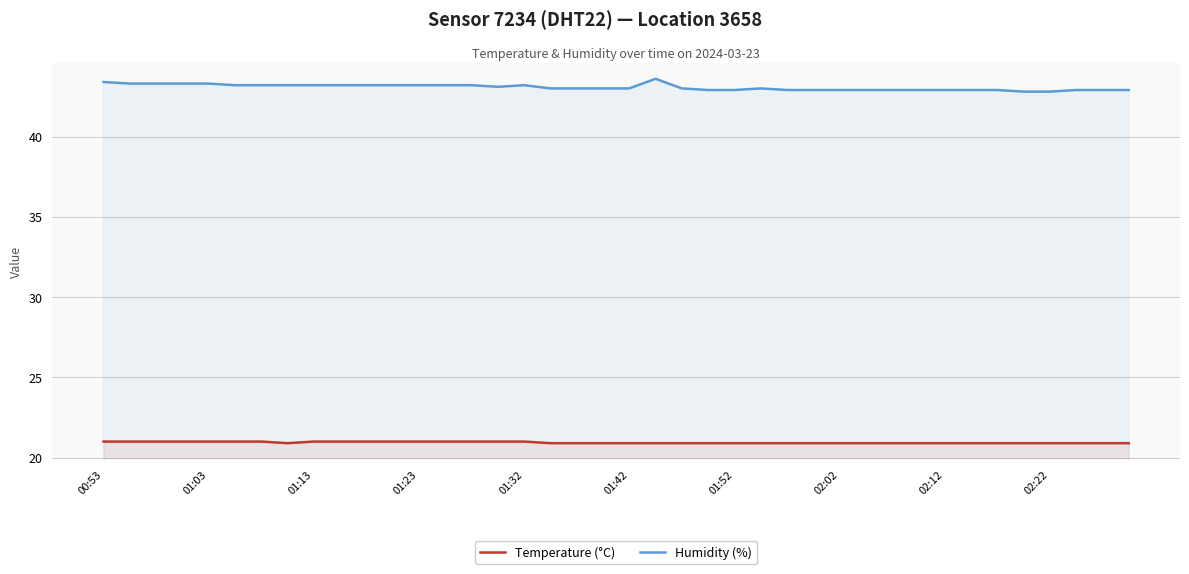

Rank the series by their average value, from highest to lowest.

Humidity (%), Temperature (°C)